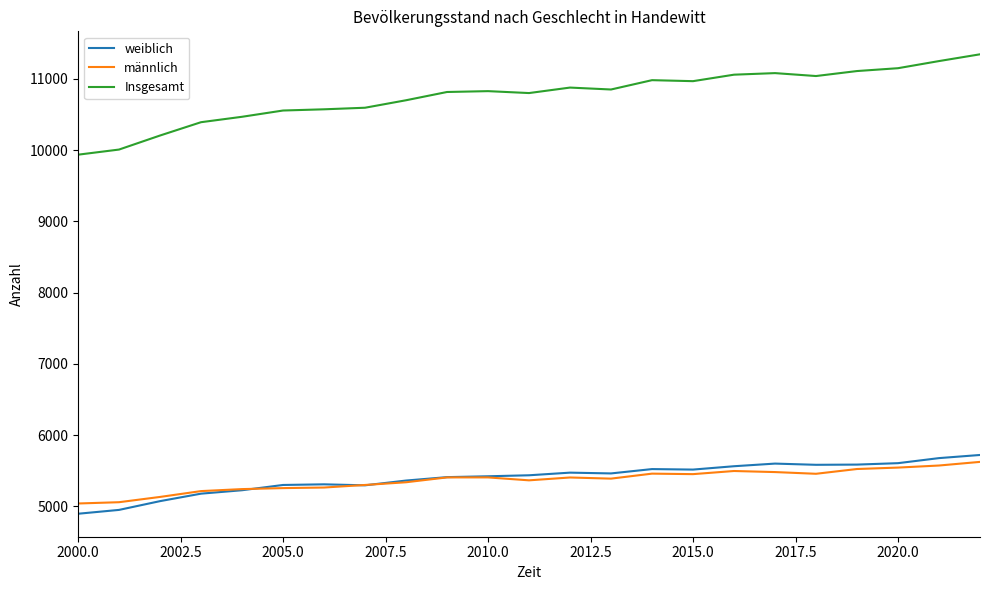

True or false: Insgesamt and männlich cross at least once.

False